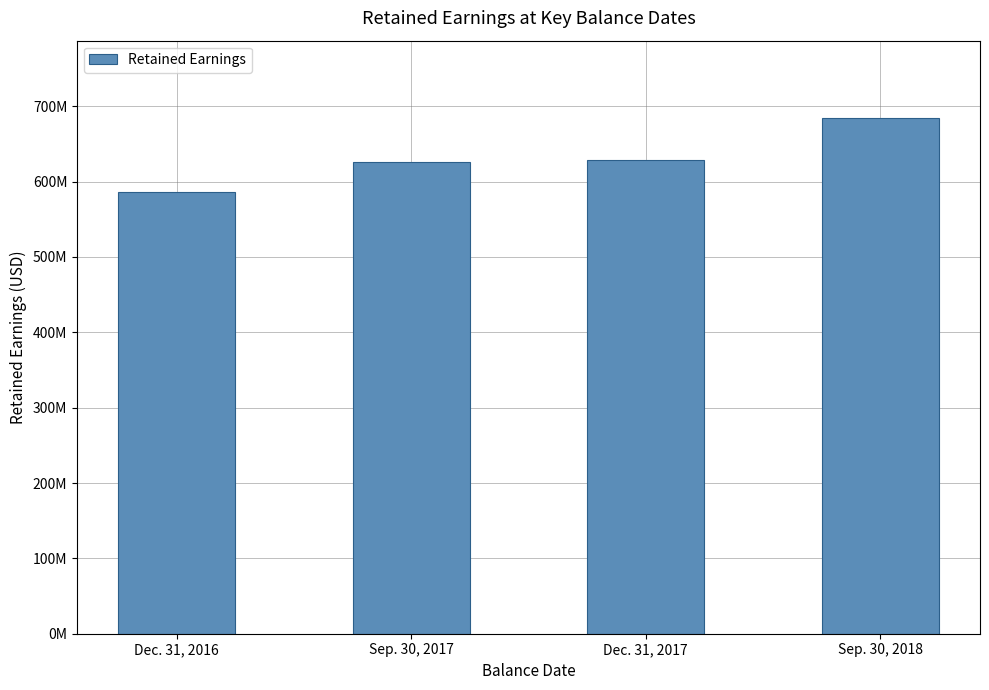

What is the change in value from Dec. 31, 2017 to Sep. 30, 2018?

+56254000